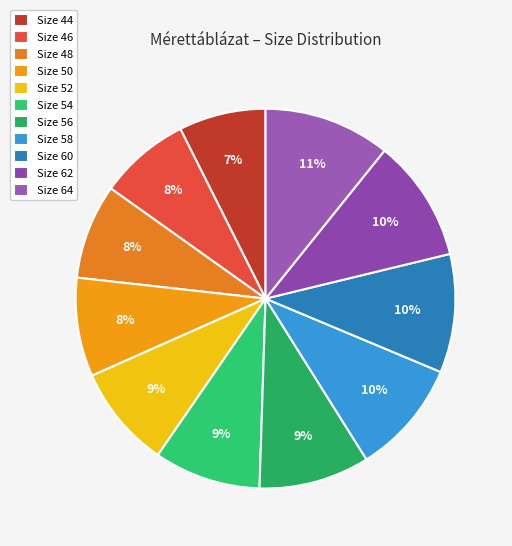

How many slices are in this pie chart?

11